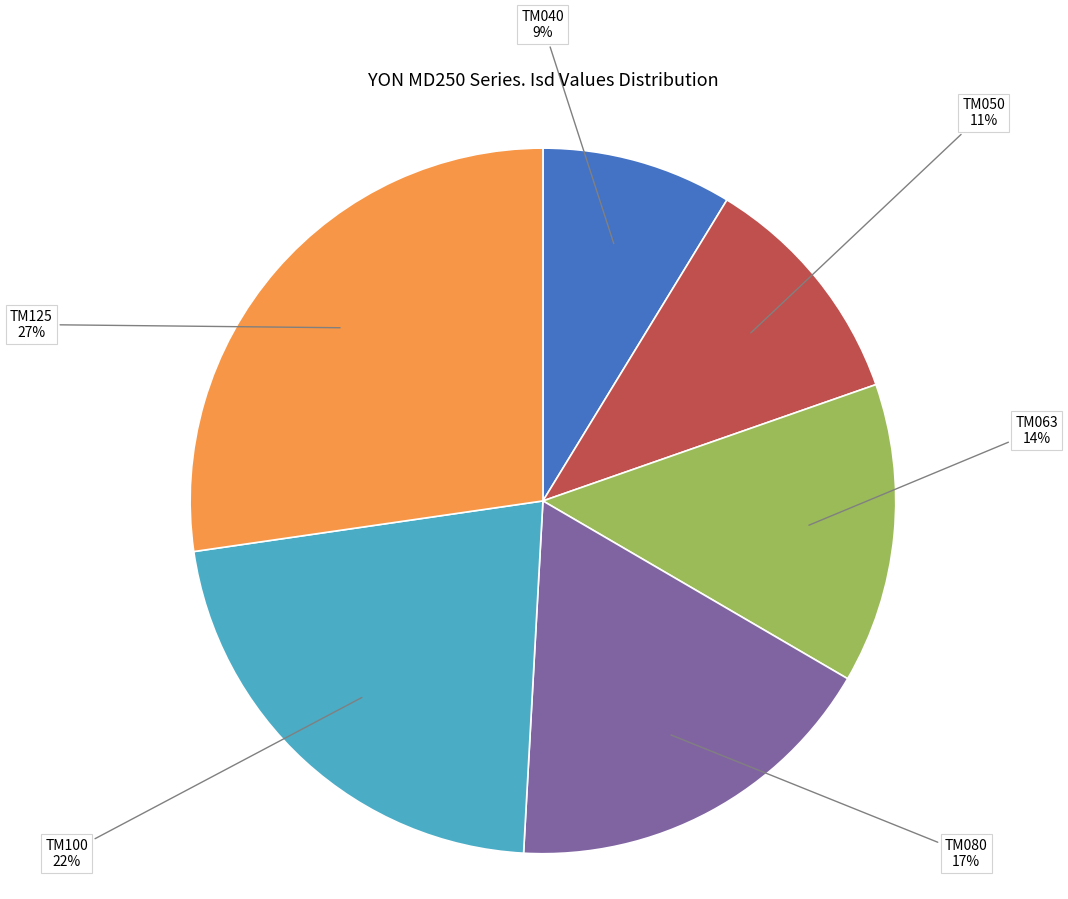

Do TM080 and TM063 together represent more than half of the pie?

No